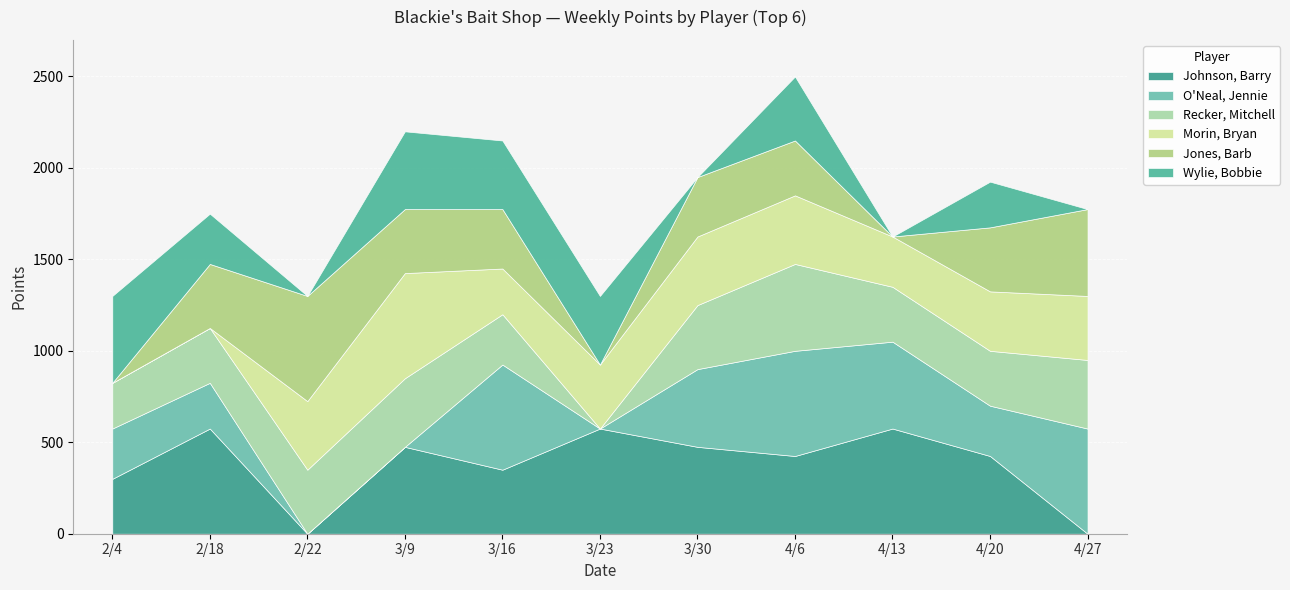

At how many categories does at least one series exceed 451?

10